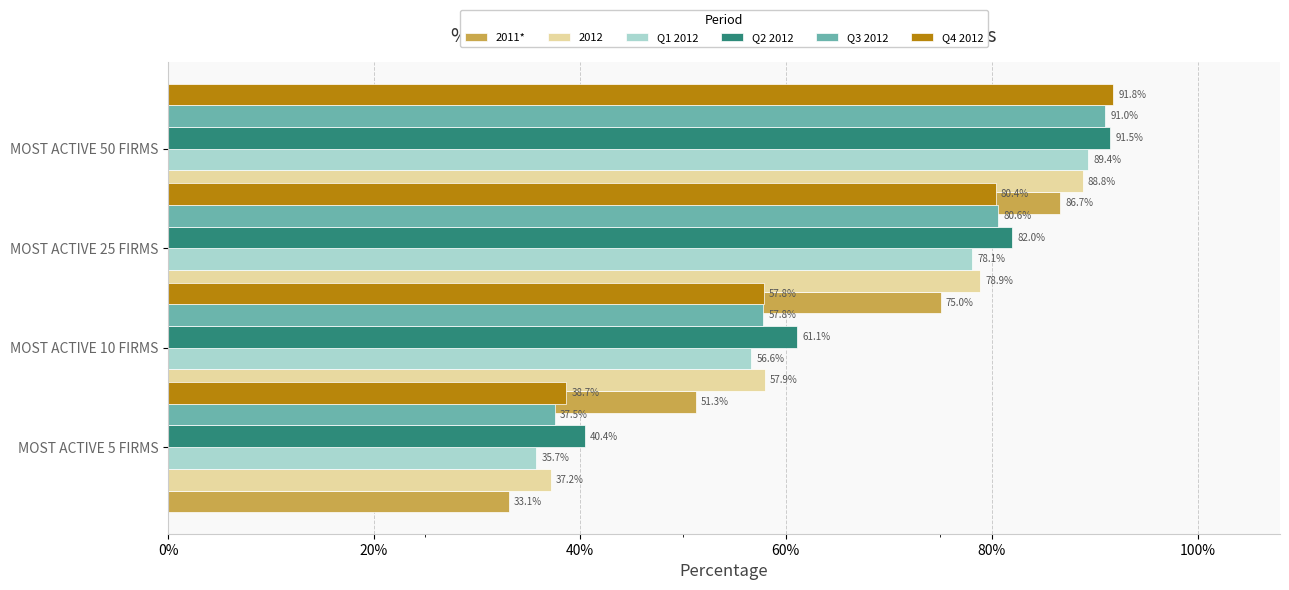

At how many categories does at least one series exceed 0?

4